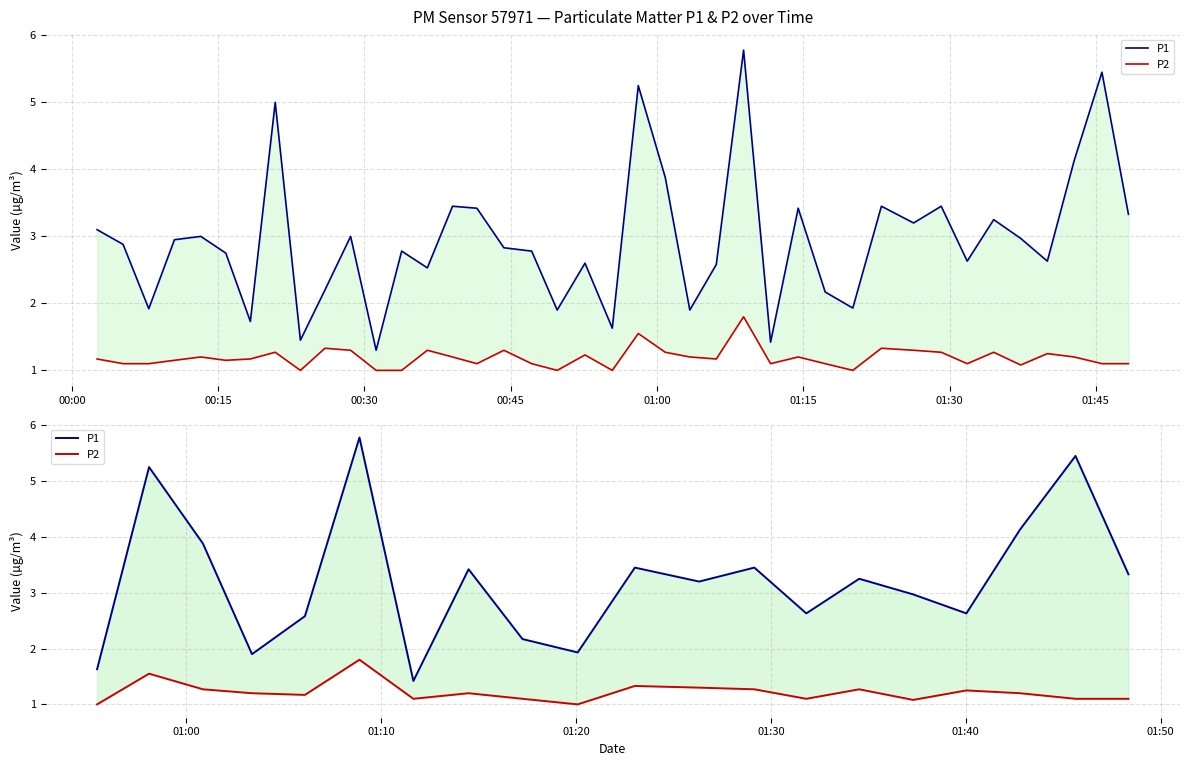

What is the difference between the maximum and minimum values in the P2 series?

0.8